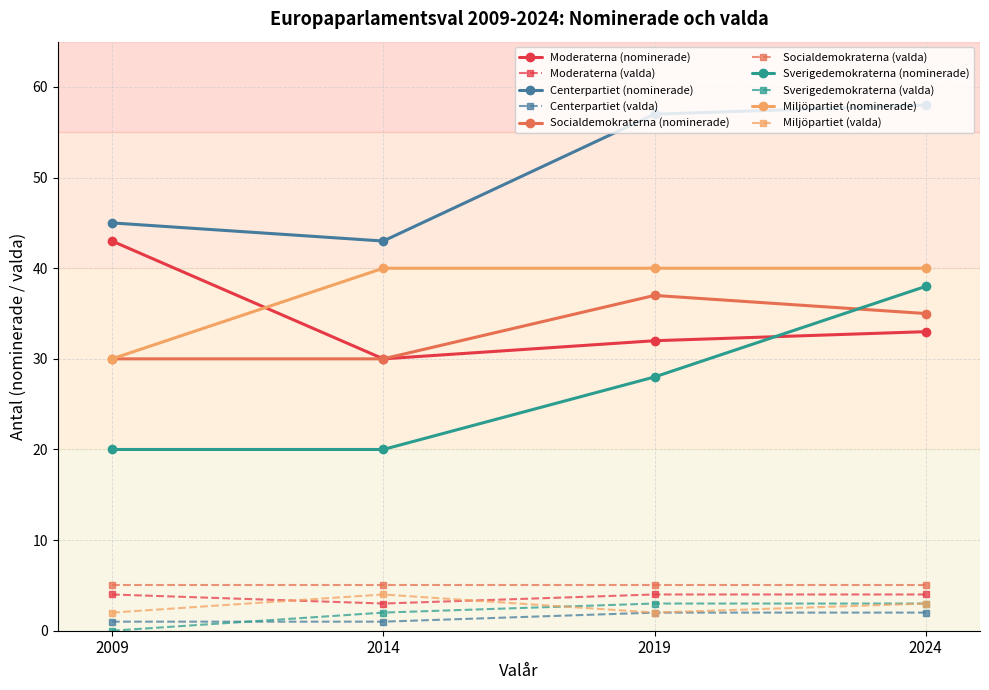

What is the total value across all series at 2024?

221